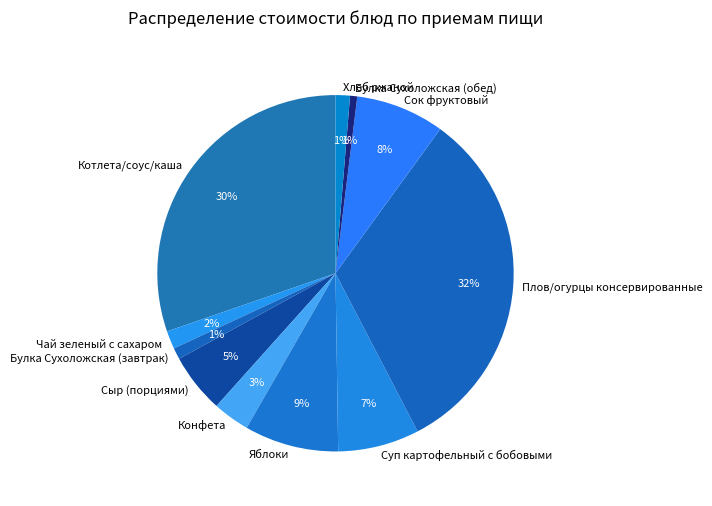

The Хлеб ржаной slice represents 11% of the pie. True or false?

False